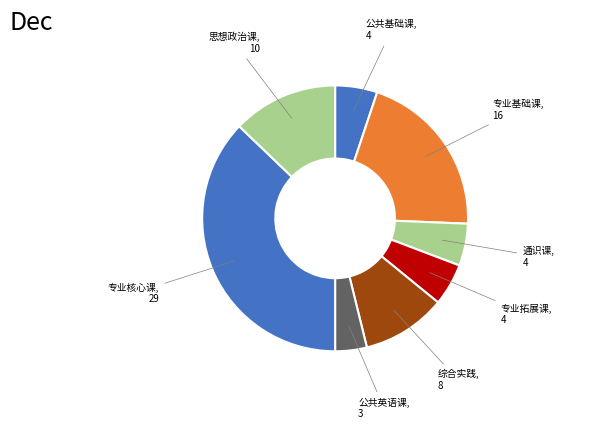

Which has a higher value, 思想政治课 or 专业基础课?

专业基础课